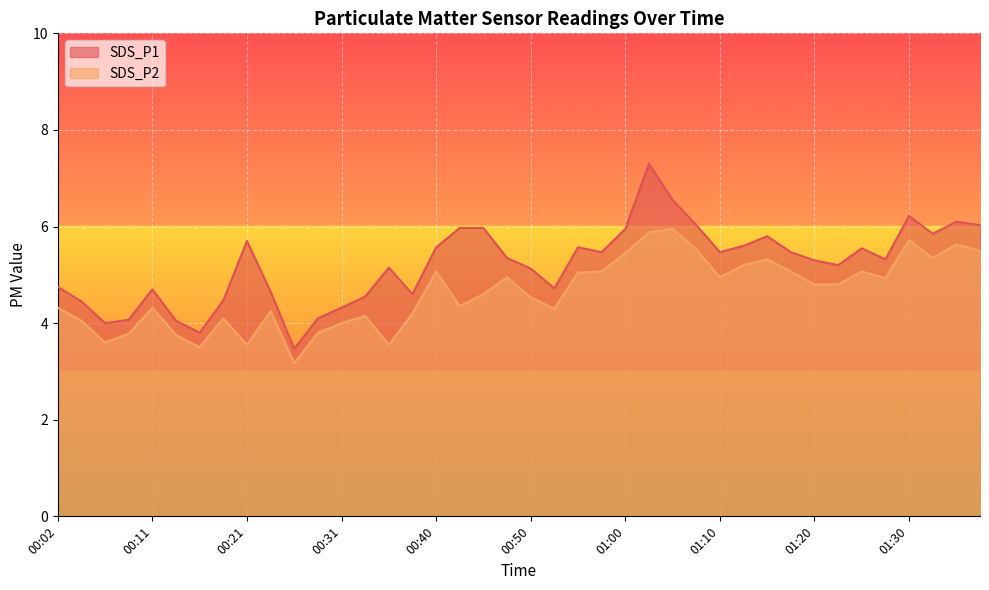

Where does the SDS_P2 series first go above 4?

00:02